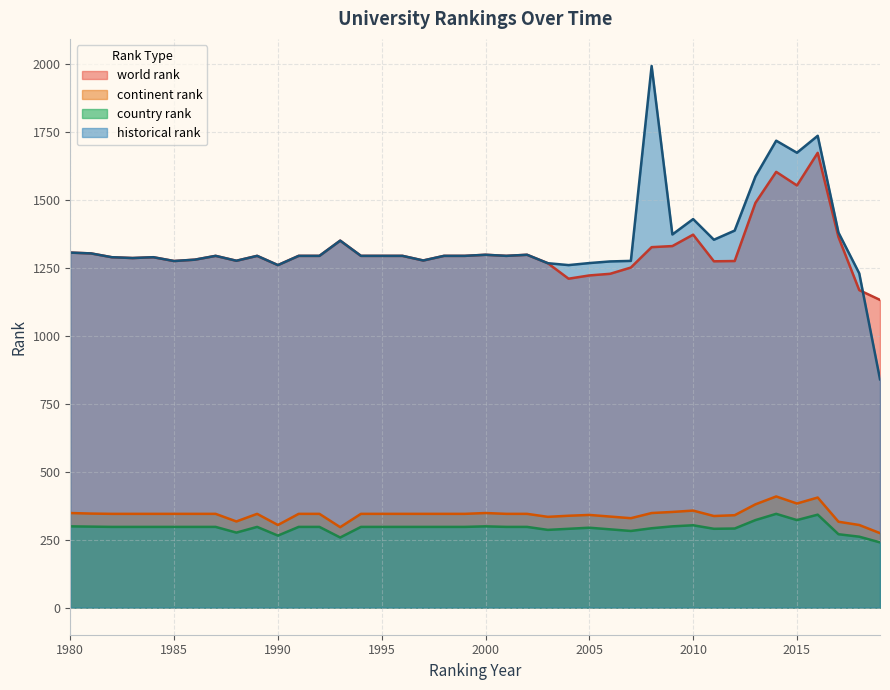

At which category is the sum across all series the highest?

2016